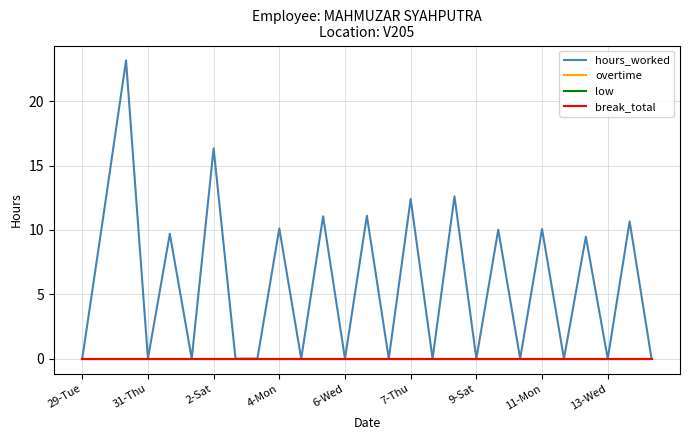

At which label does low reach its peak?

29-Tue